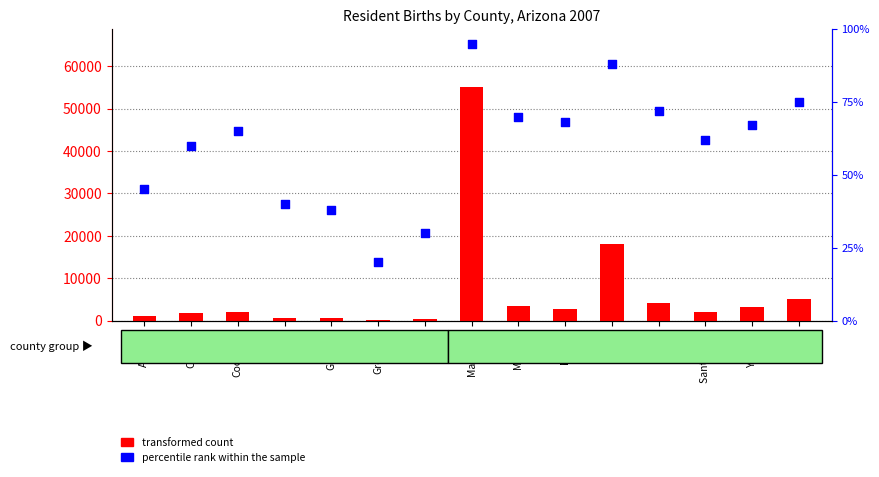

Which series has the largest total across all categories?

transformed count